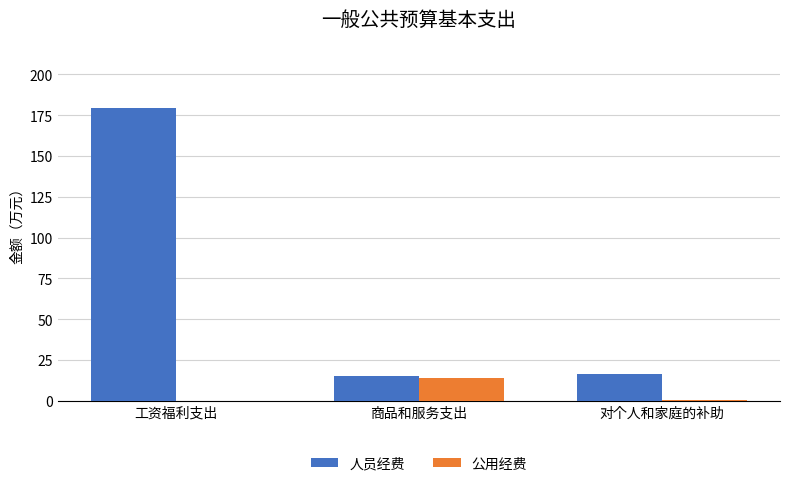

The value of 人员经费 at 工资福利支出 is 76.5. True or false?

False